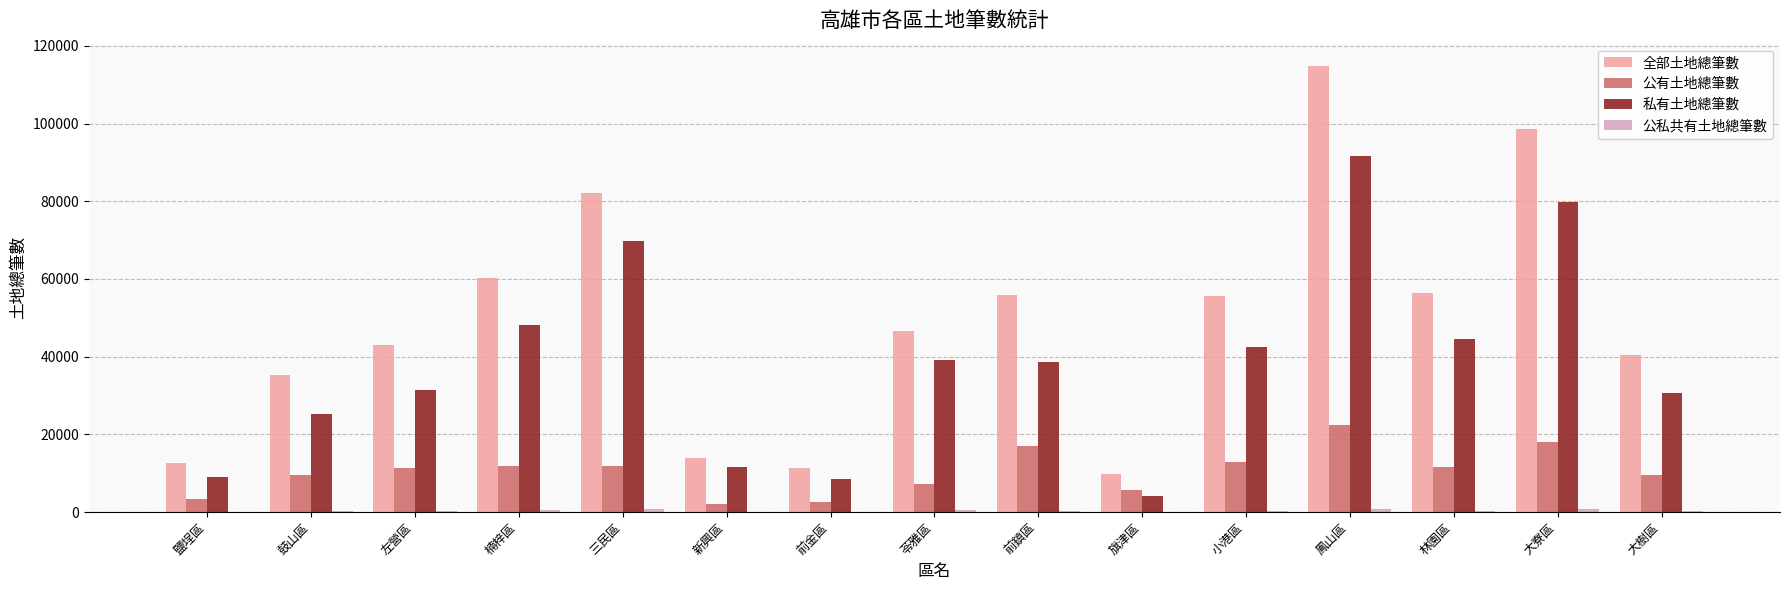

The value of 公有土地總筆數 at 前金區 is 2686. True or false?

True